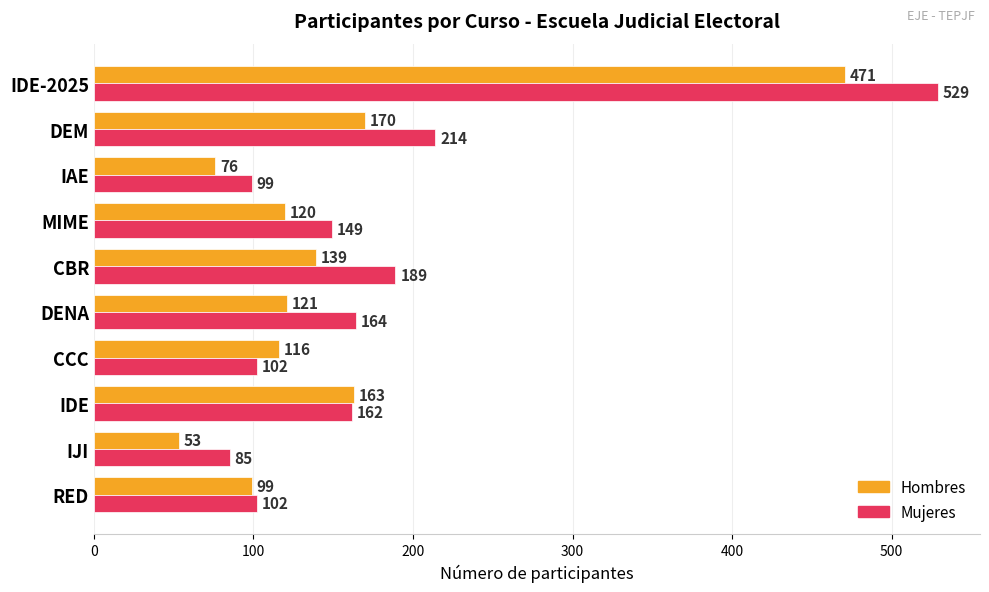

What value does the Hombres series have at IDE-2025, to the nearest 10?

470